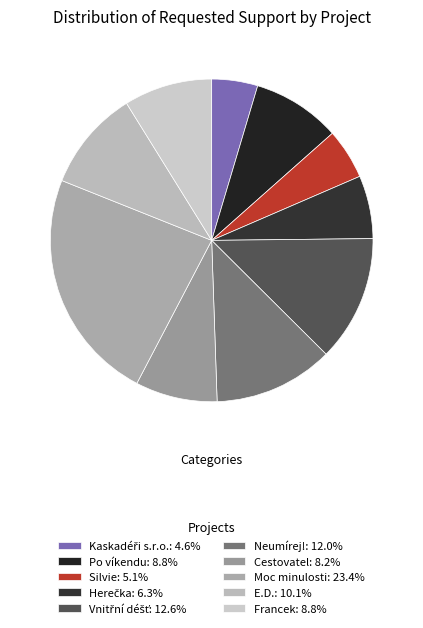

Rank the categories by value from highest to lowest.

Moc minulosti, Vnitřní déšť, Neumírej!, E.D., Po víkendu, Francek, Cestovatel, Herečka, Silvie, Kaskadéři s.r.o.